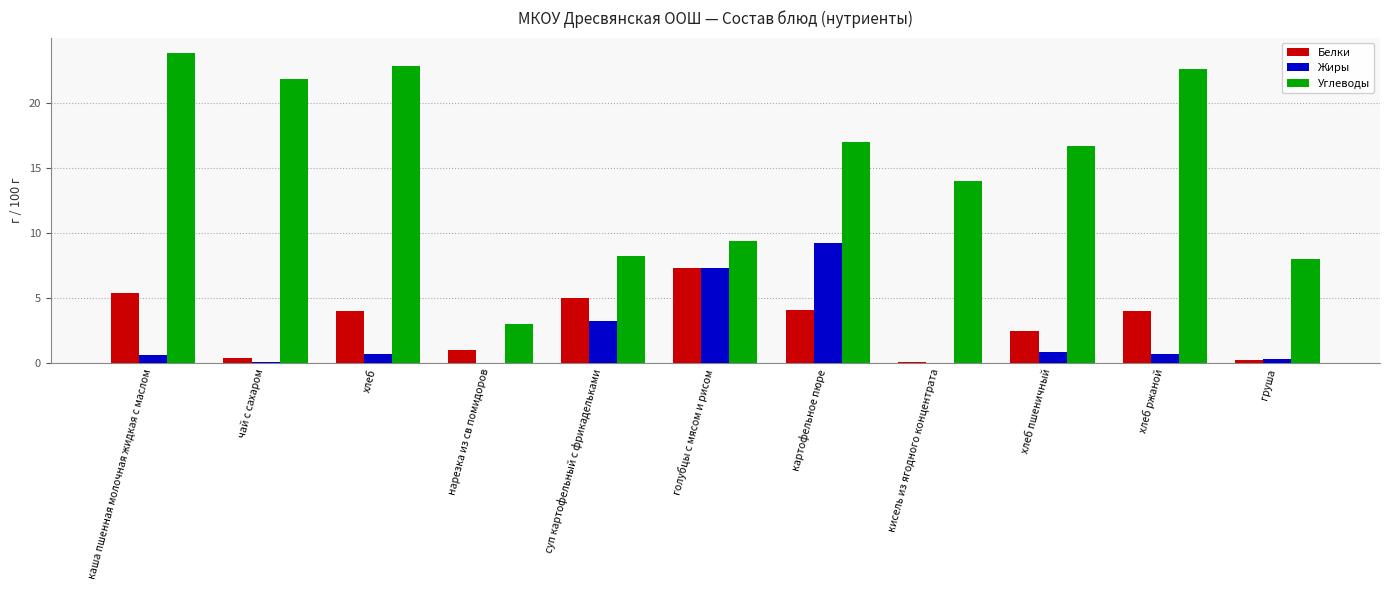

What is the average value of the Белки series?

3.1